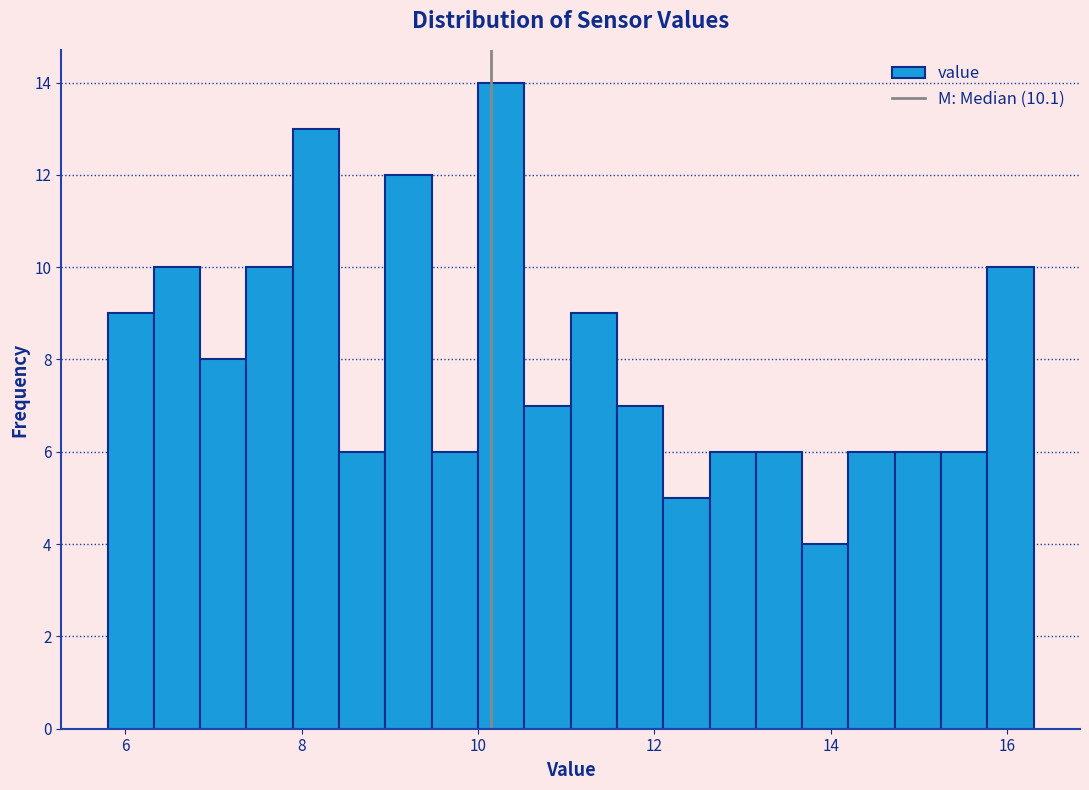

Around what value on the x-axis is the tallest bar? Give the approximate position of its centre, as read against the axis.

10.2